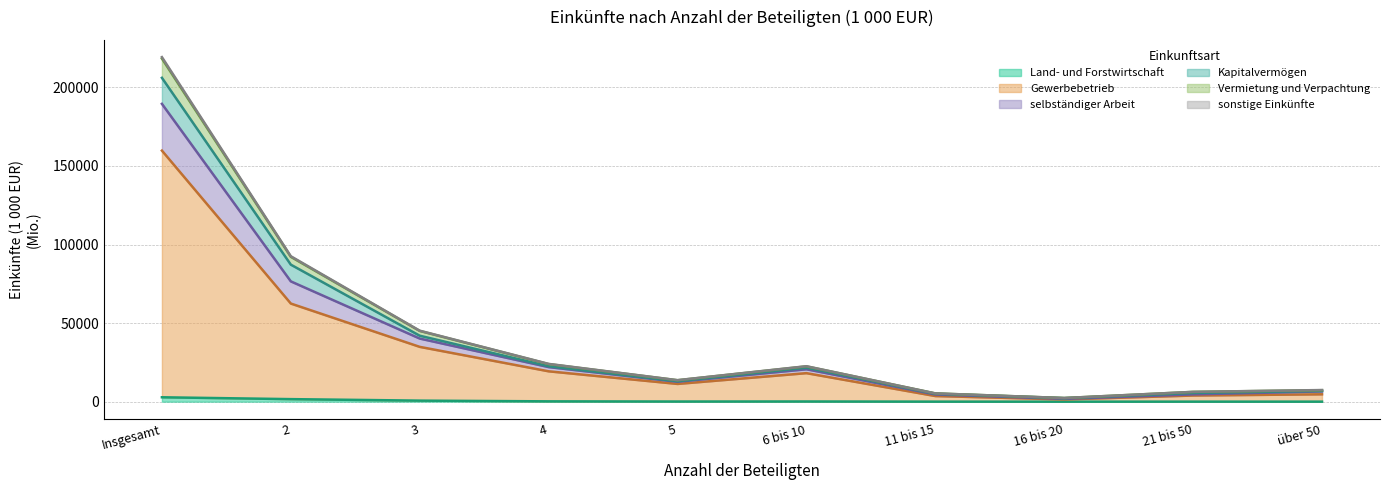

Is it true that Land- und Forstwirtschaft equals 331.9 at 3?

False